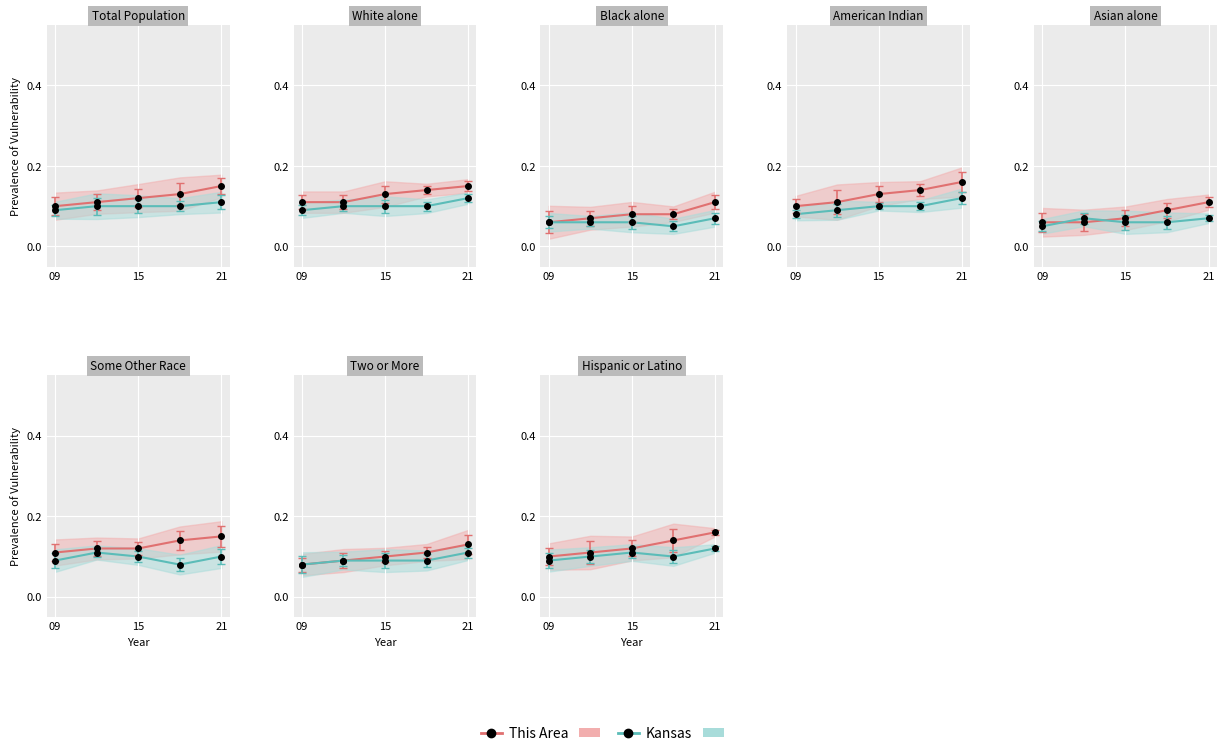

Is this an area chart (filled region under the line)?

No